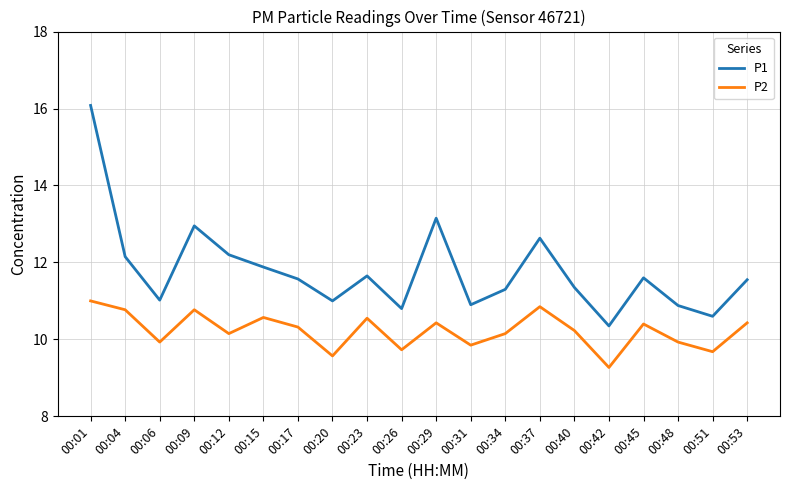

What is the total value across all series at 00:34?

21.5